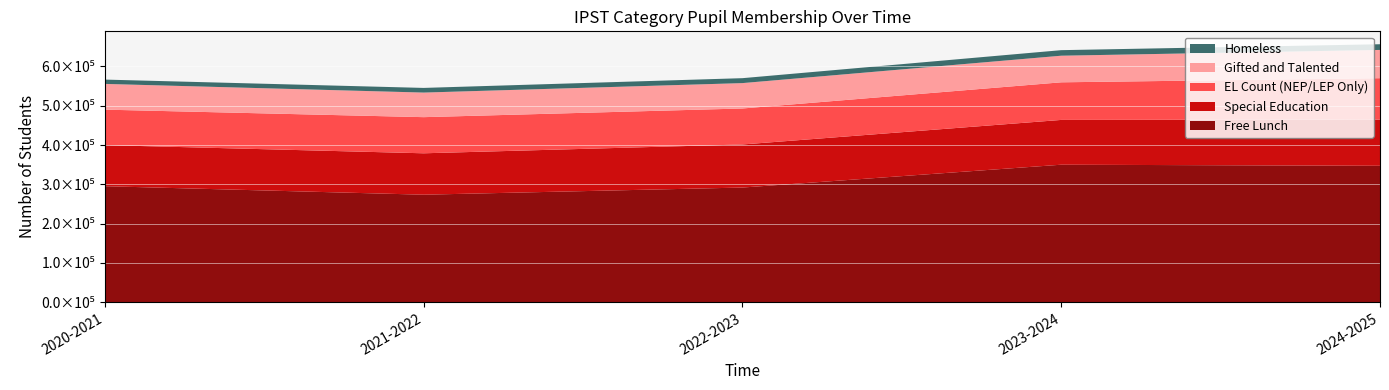

Reading left to right, extract all data points from this chart.

Free Lunch: 295313	273688	291898	350025	347266
Special Education: 104612	105399	109623	113992	117616
EL Count (NEP/LEP Only): 90254	91980	91608	95734	105362
Gifted and Talented: 65493	62552	64599	67703	71924
Homeless: 10997	11868	12562	14132	14498